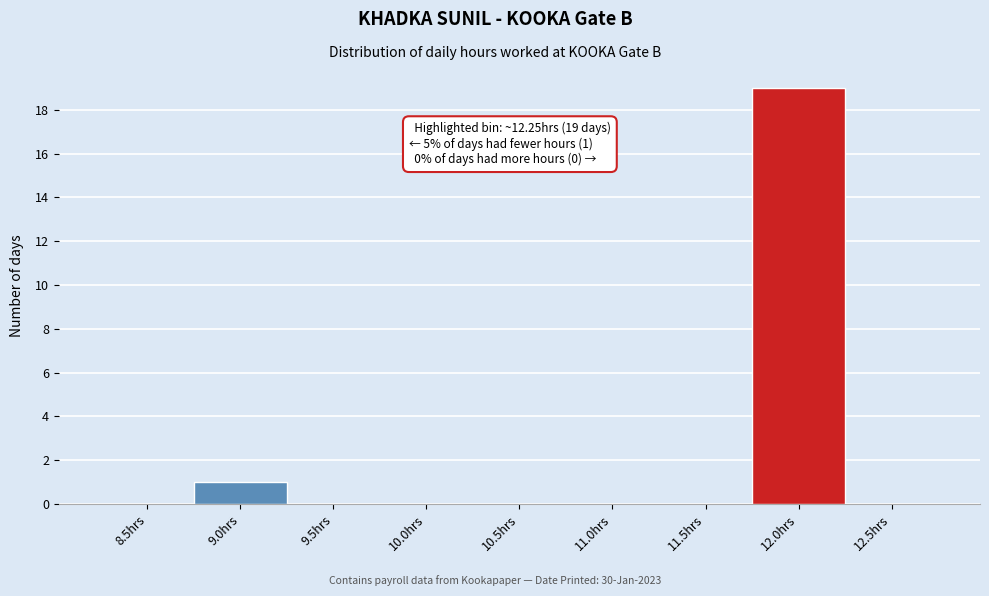

Reading left to right, extract all data points from this chart.

8.5hrs=0	9.0hrs=1	9.5hrs=0	10.0hrs=0	10.5hrs=0	11.0hrs=0	11.5hrs=0	12.0hrs=19	12.5hrs=0